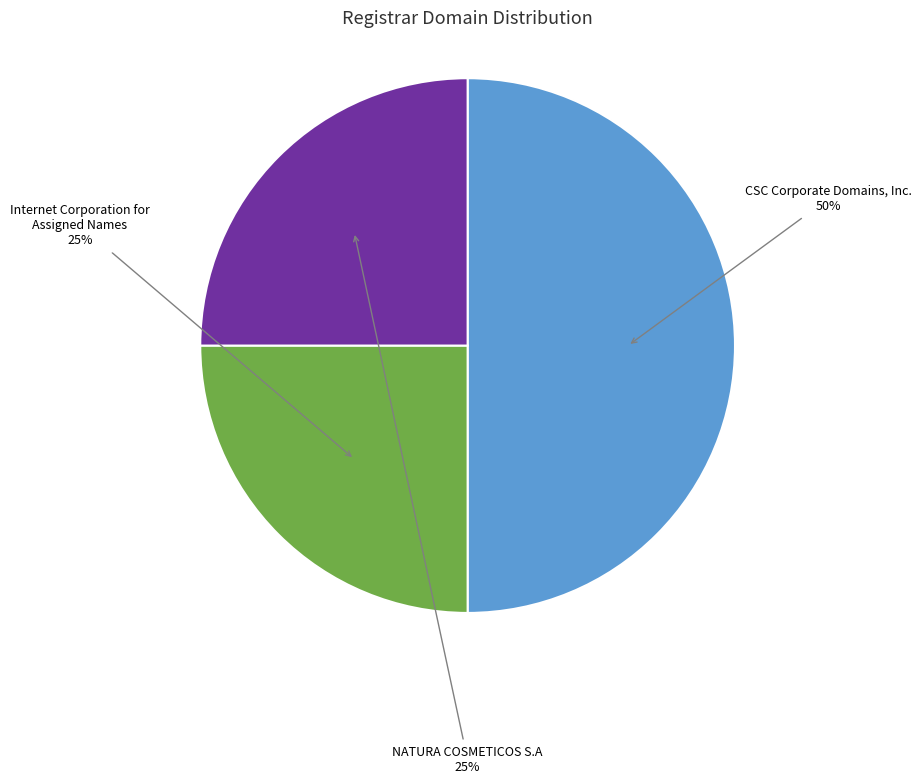

Is the sum of NATURA COSMETICOS S.A and CSC Corporate Domains, Inc. greater than half?

Yes